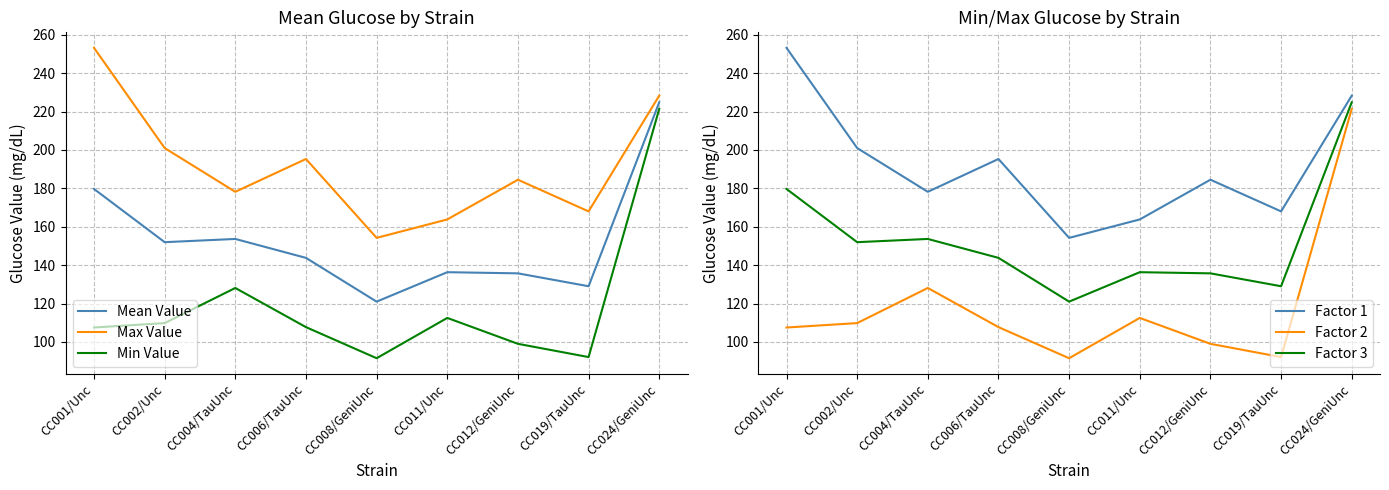

The value of Factor 1 at CC011/Unc is 163.8. True or false?

True